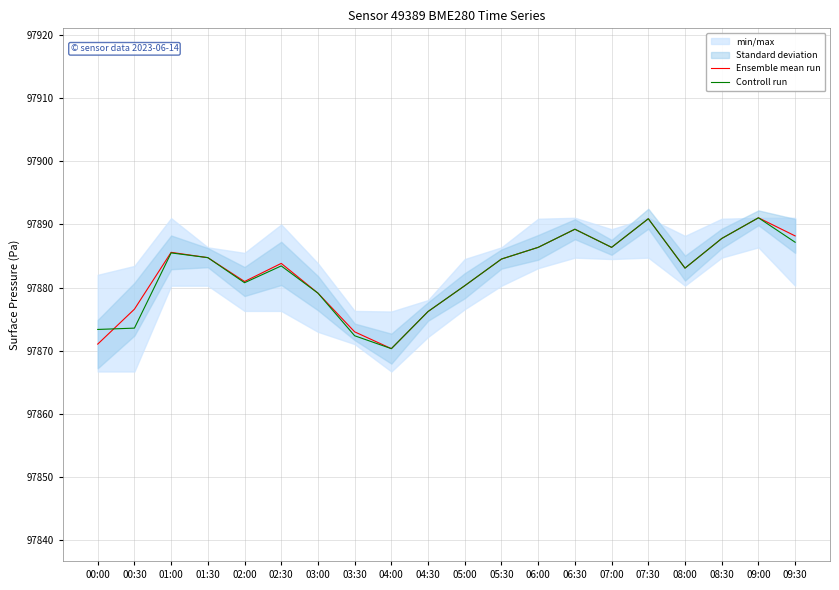

At how many categories does at least one series exceed 97884?

10